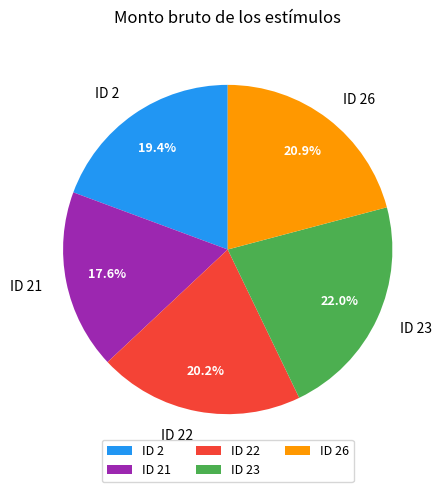

Between ID 22 and ID 23, which is larger?

ID 23